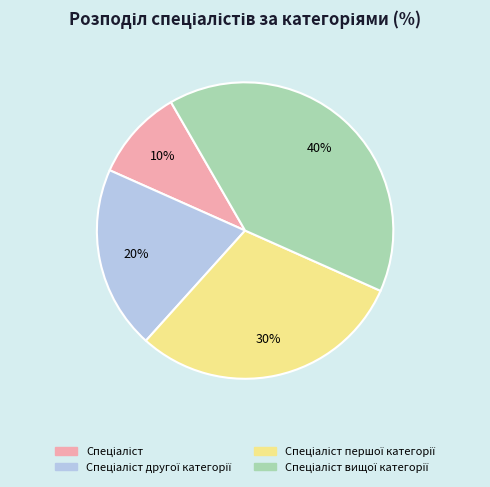

Is there a majority slice in this chart?

No